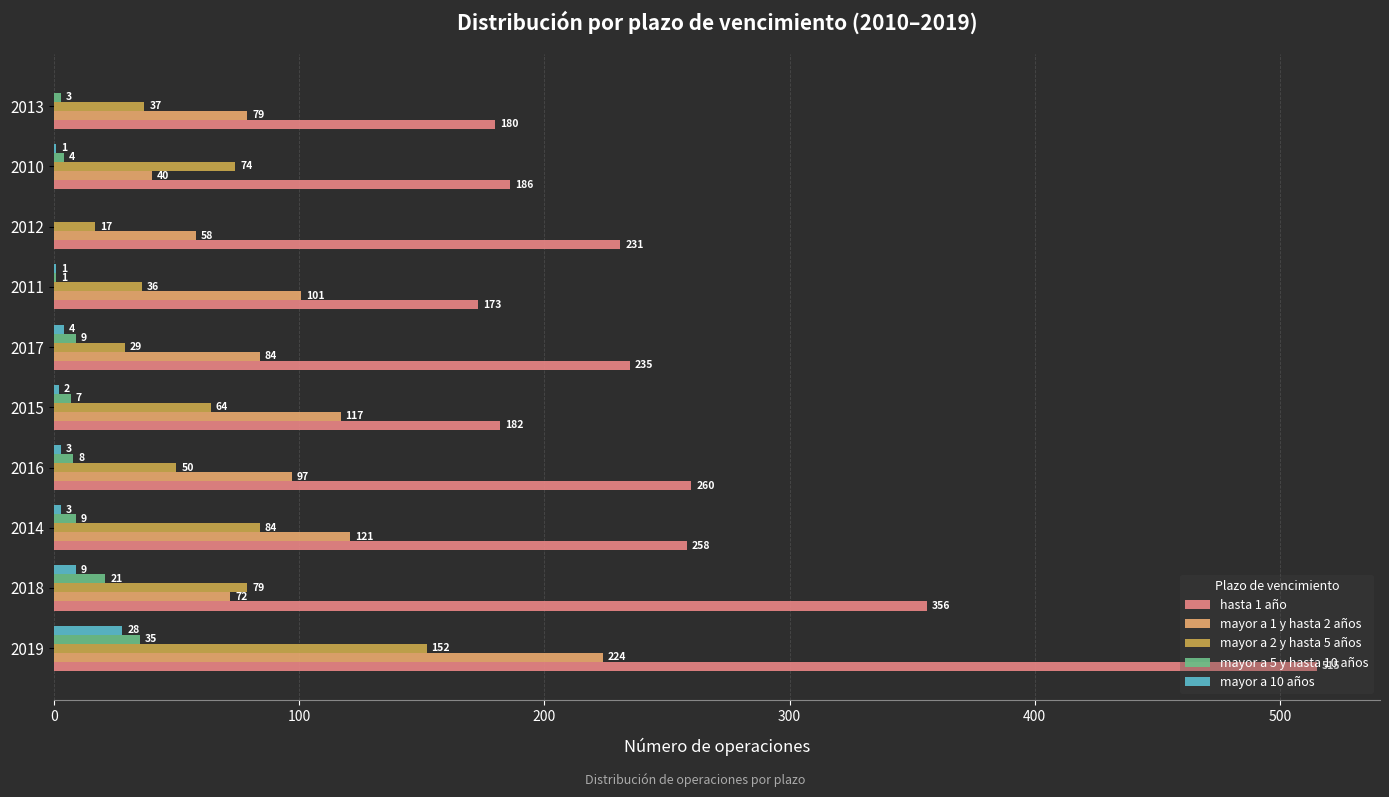

Which category has the highest value in the mayor a 1 y hasta 2 años series?

2019